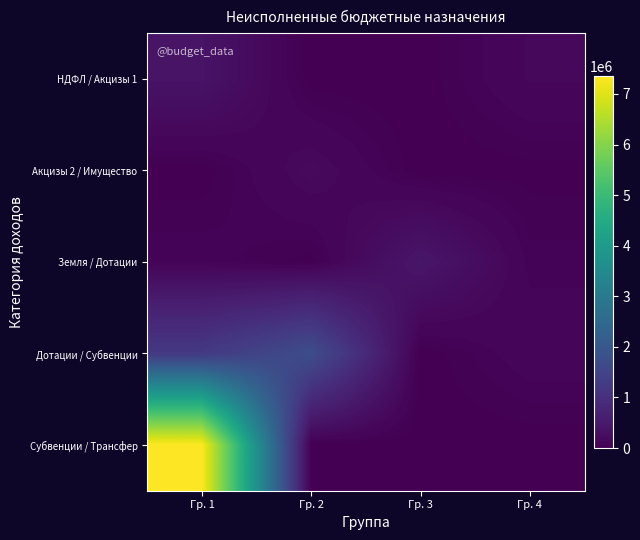

Reading left to right, list all the values displayed in this chart.

НДФЛ / Акцизы 1: Гр. 1=383914.0	Гр. 2=3330.0	Гр. 3=2020.6	Гр. 4=150901.5
Акцизы 2 / Имущество: Гр. 1=1111.6	Гр. 2=191842.9	Гр. 3=0.0	Гр. 4=14000.0
Земля / Дотации: Гр. 1=84314.8	Гр. 2=12000.0	Гр. 3=442811.0	Гр. 4=71000.0
Дотации / Субвенции: Гр. 1=1227082.0	Гр. 2=1730610.0	Гр. 3=0.0	Гр. 4=123311.0
Субвенции / Трансфер: Гр. 1=7357250.0	Гр. 2=0.0	Гр. 3=0.0	Гр. 4=0.0